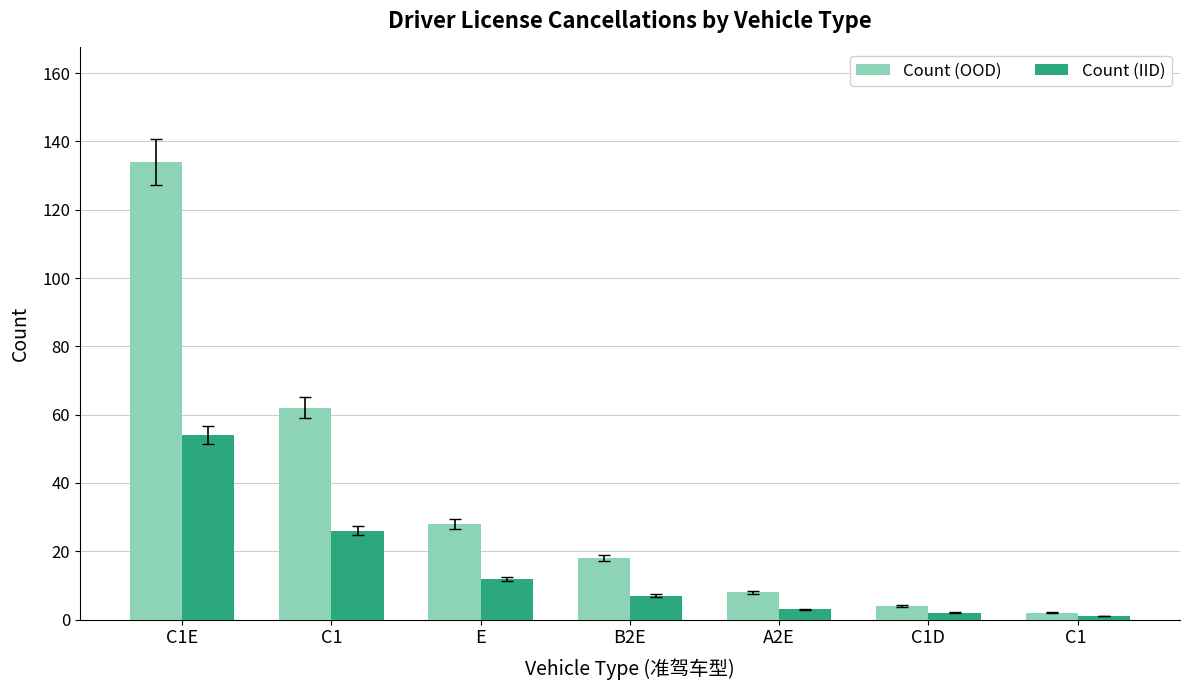

How many categories are shown in the chart?

7